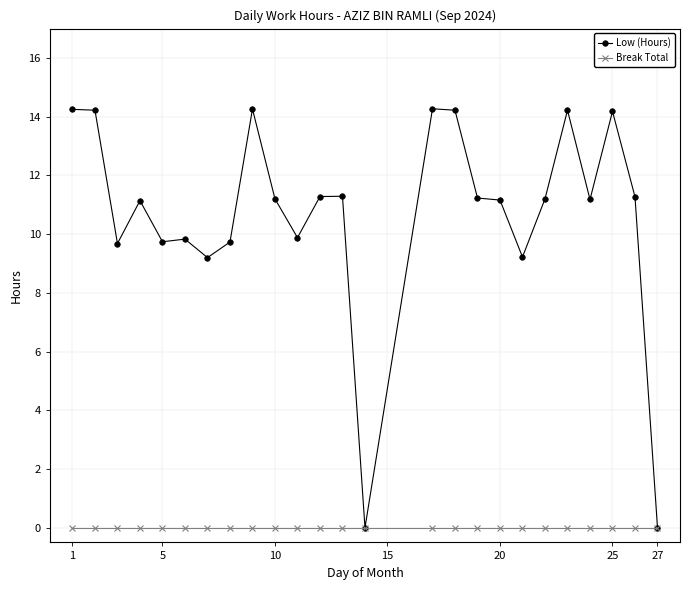

At how many categories does at least one series exceed 5?

23